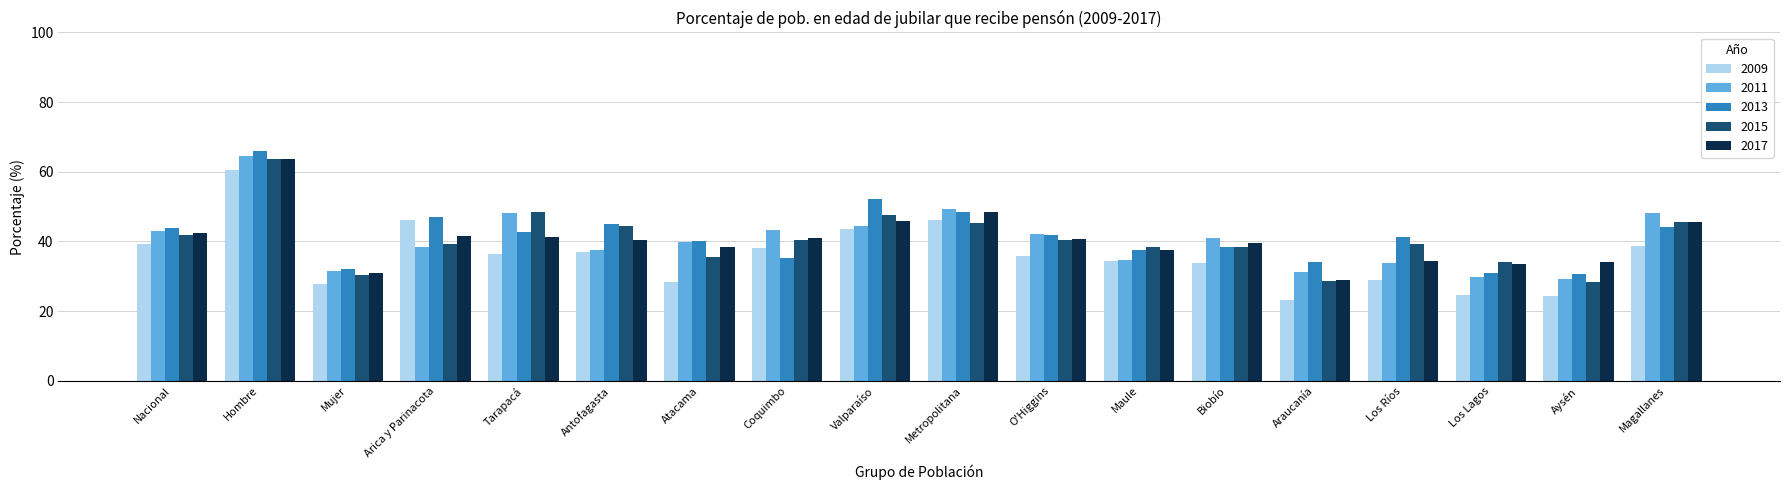

Which series has the widest spread of values?

2009